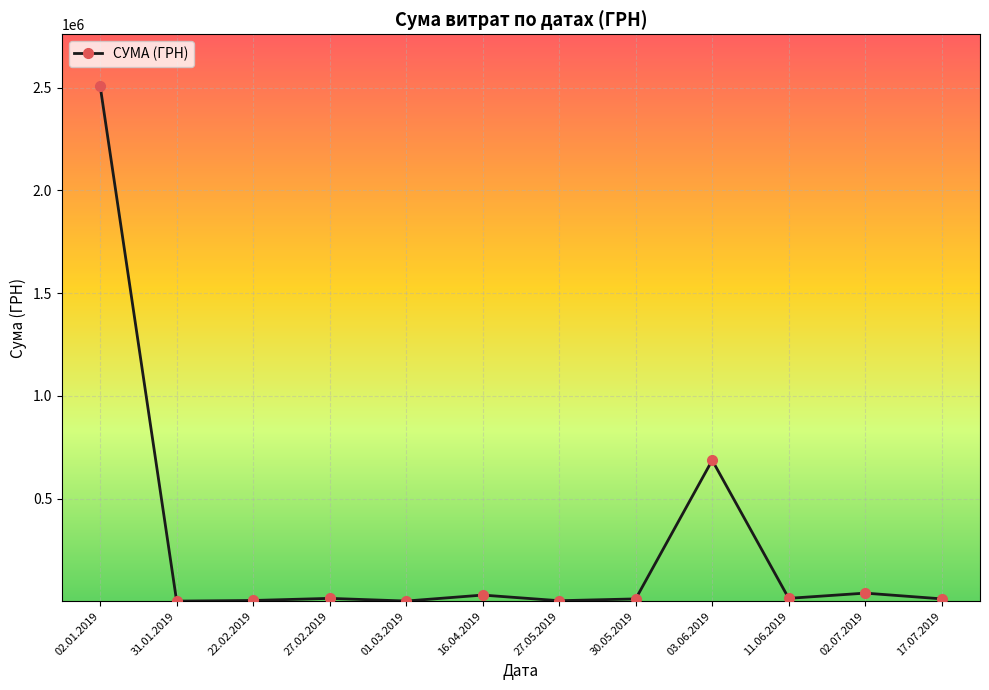

What is the sum of all values?

3326802.7